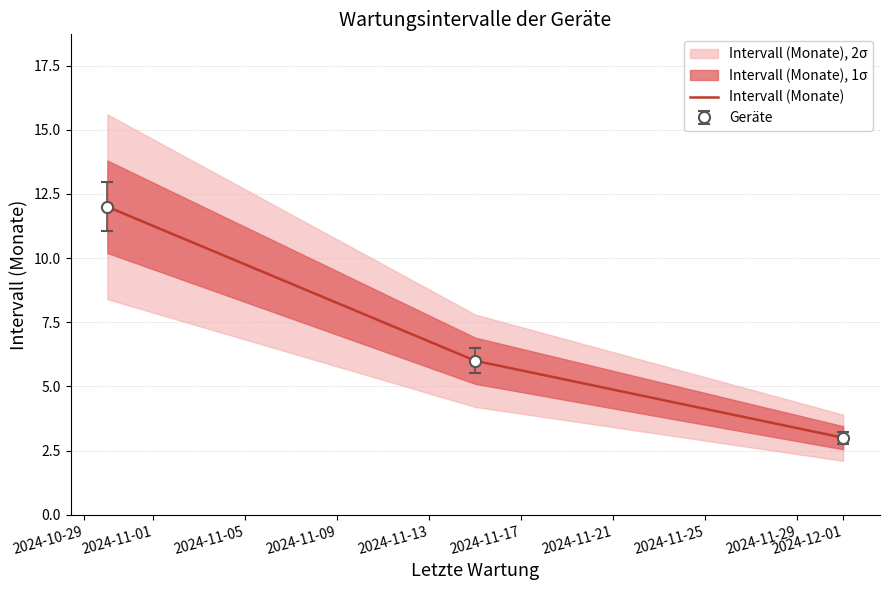

Approximately how many times larger is the value at 2024-10-29 compared to 2024-11-01?

2.0